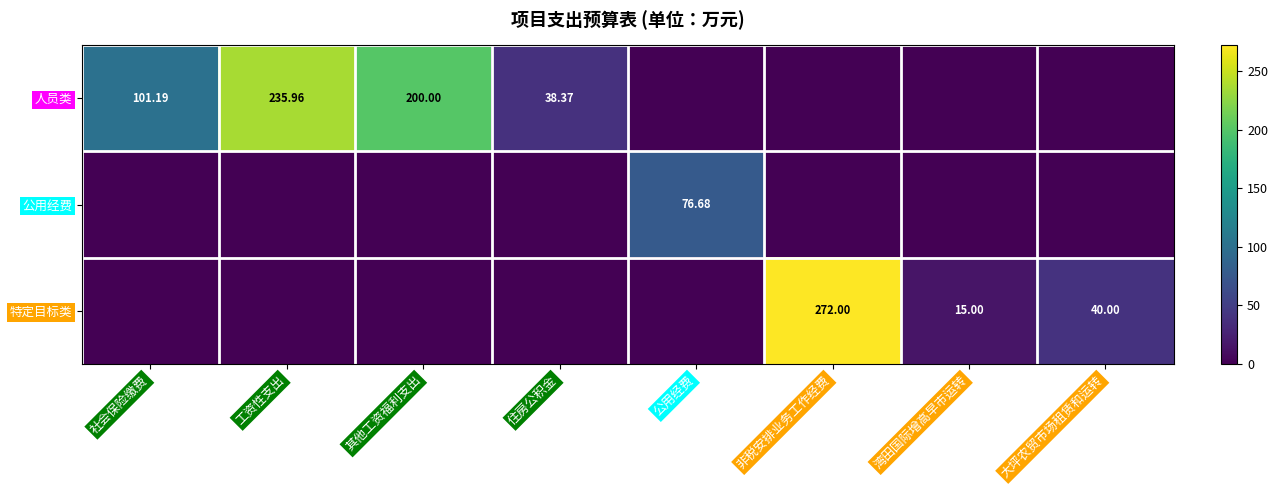

Which series has the largest total across all categories?

人员类